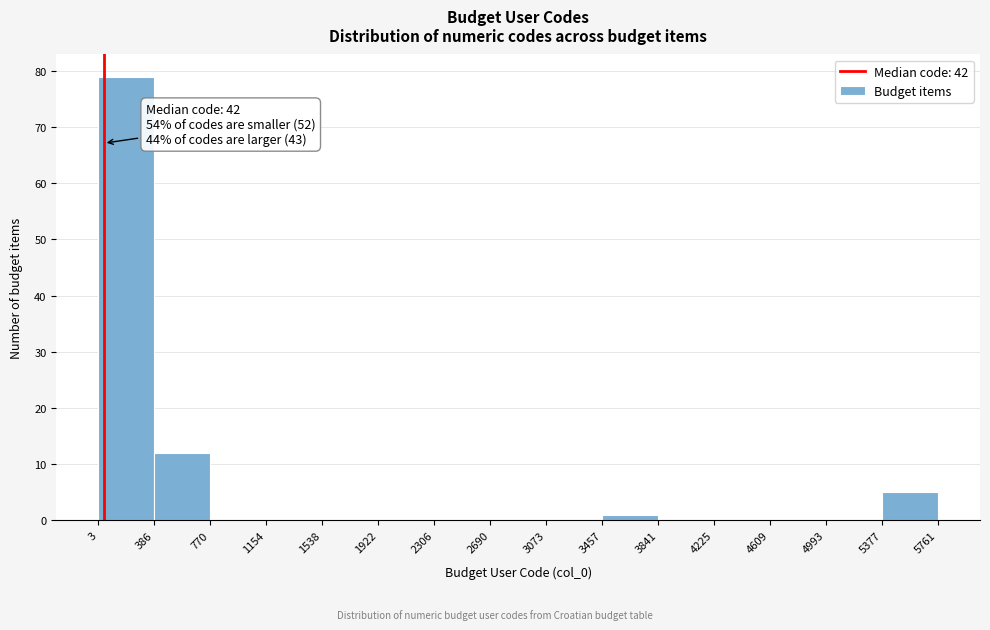

Which range on the x-axis has the tallest bar?

3 to 386